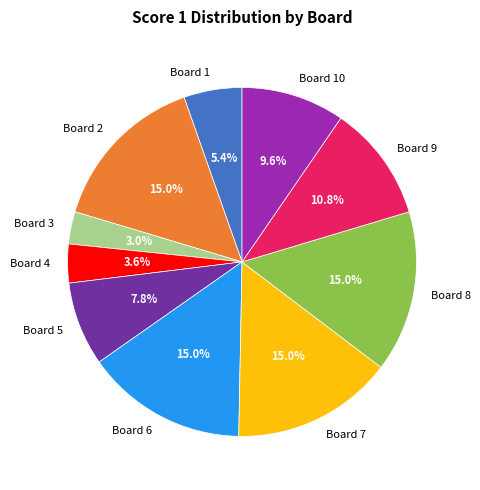

The Board 6 slice represents 20% of the pie. True or false?

False